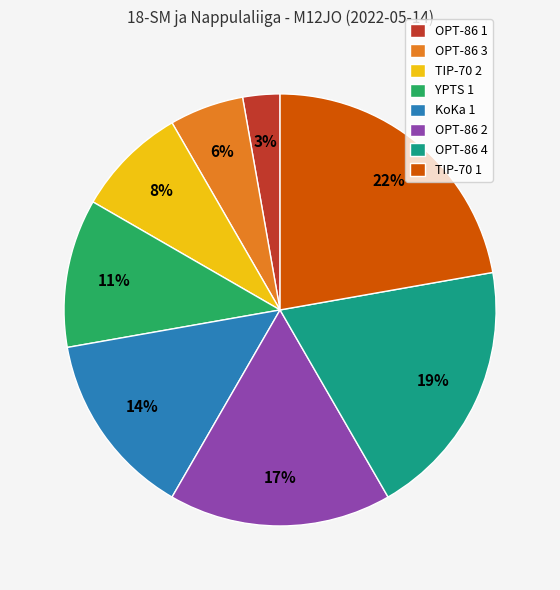

Which slice is the smallest?

OPT-86 1